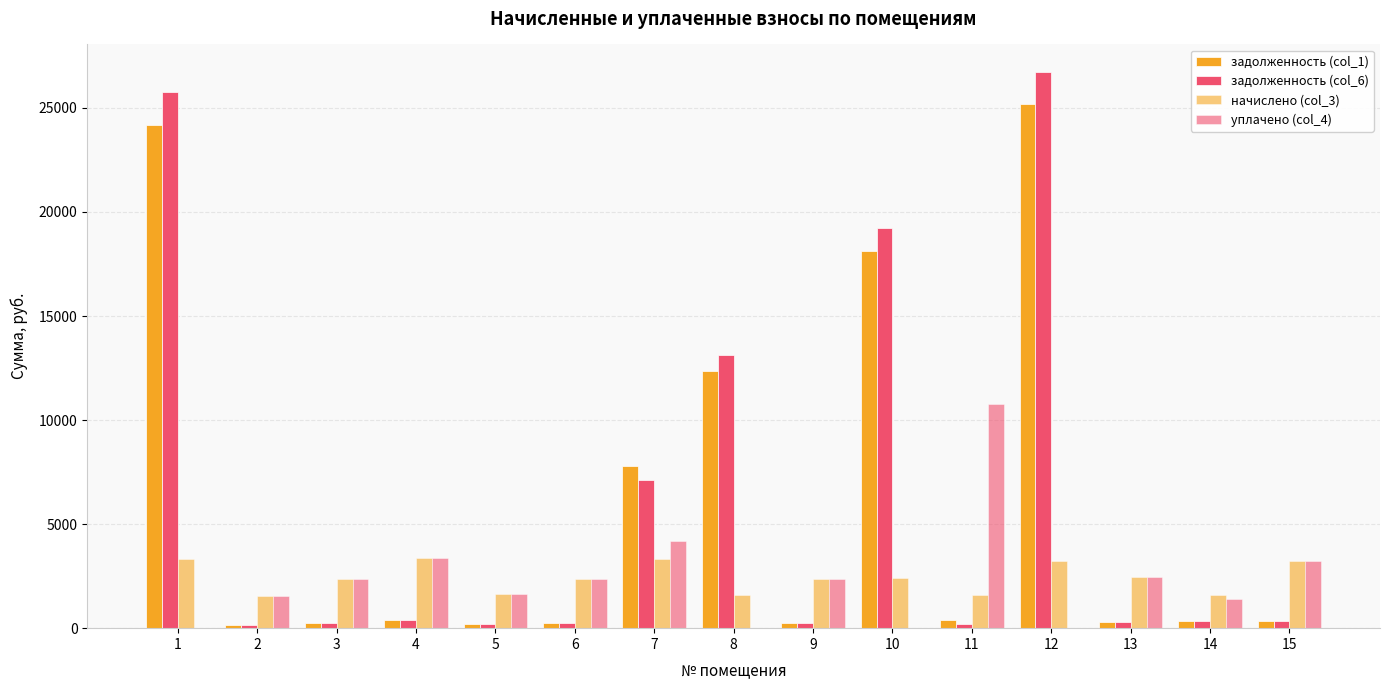

What is the value of the задолженность (col_1) bar at the 14th from the left?

354.0